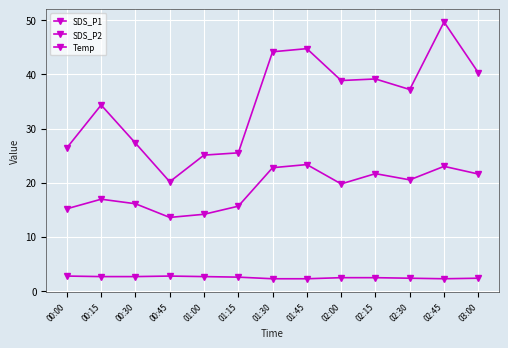

True or false: SDS_P1 has more than 0 points higher than both neighbors.

True